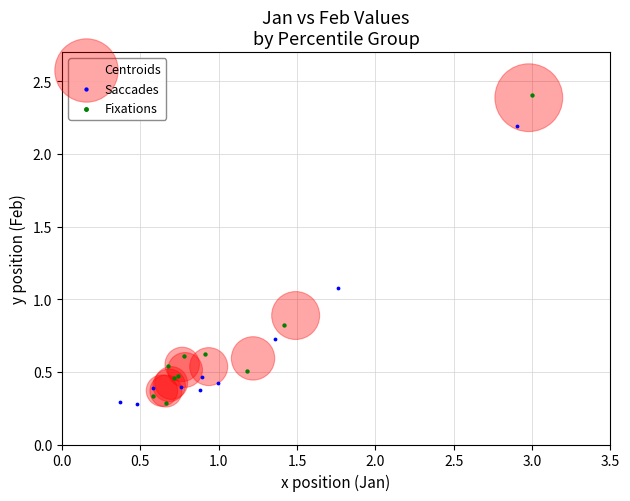

What are all the series names shown in the legend?

Centroids, Saccades, Fixations